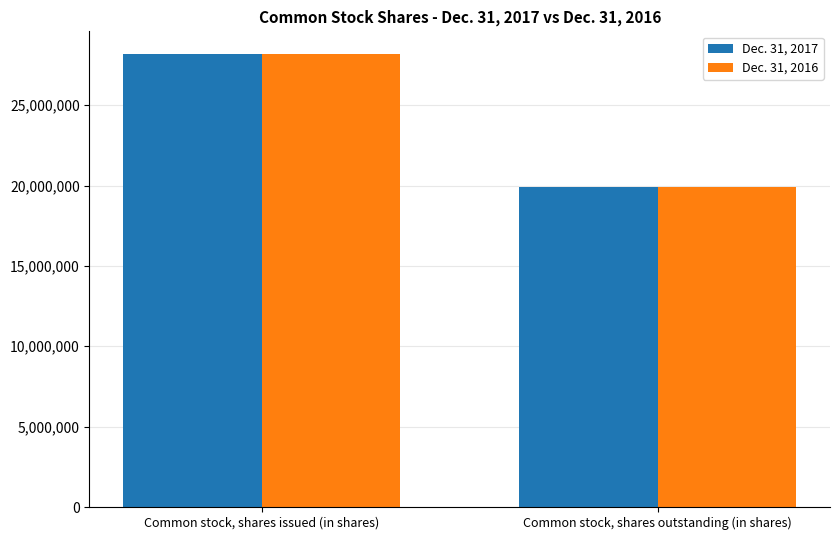

Reading left to right, extract all data points from this chart.

Dec. 31, 2017: 28182563	19916290
Dec. 31, 2016: 28182563	19916290